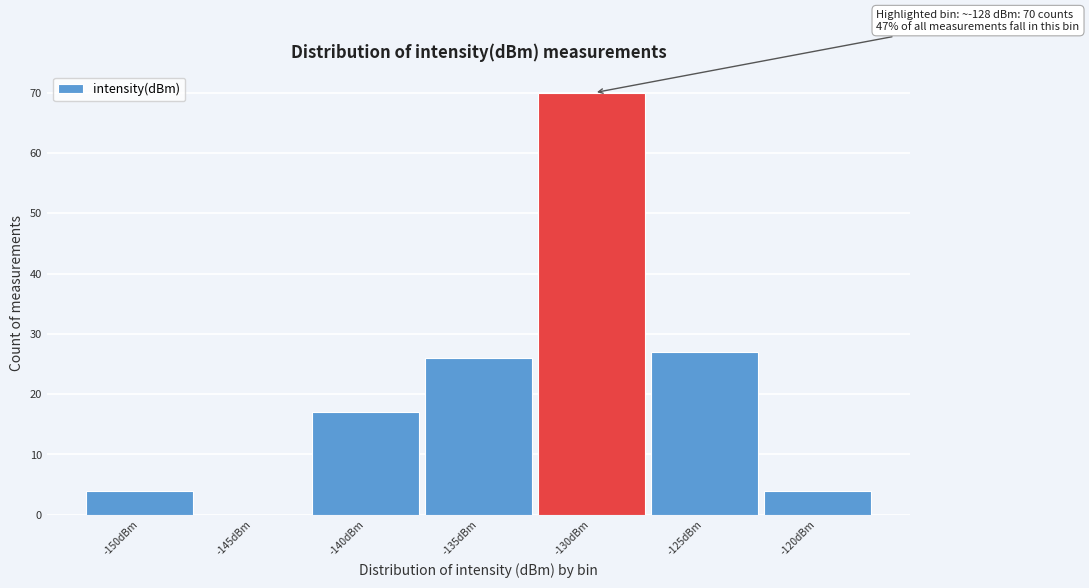

Reading left to right, what are all the values shown in this chart?

-150dBm=4	-145dBm=0	-140dBm=17	-135dBm=26	-130dBm=70	-125dBm=27	-120dBm=4